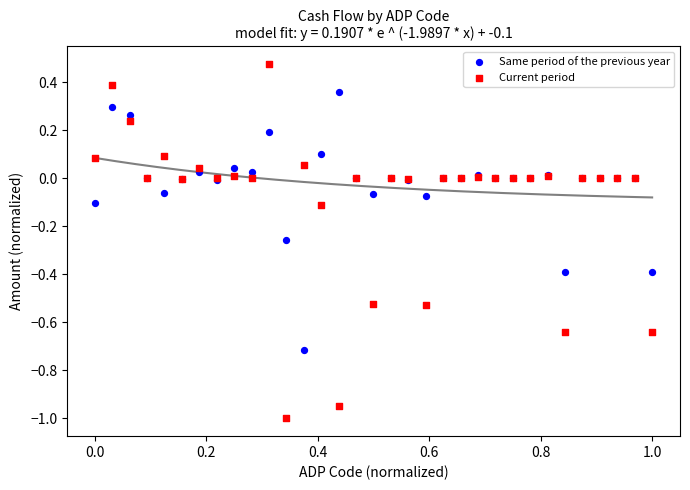

Which series has the widest spread of Y values?

Current period